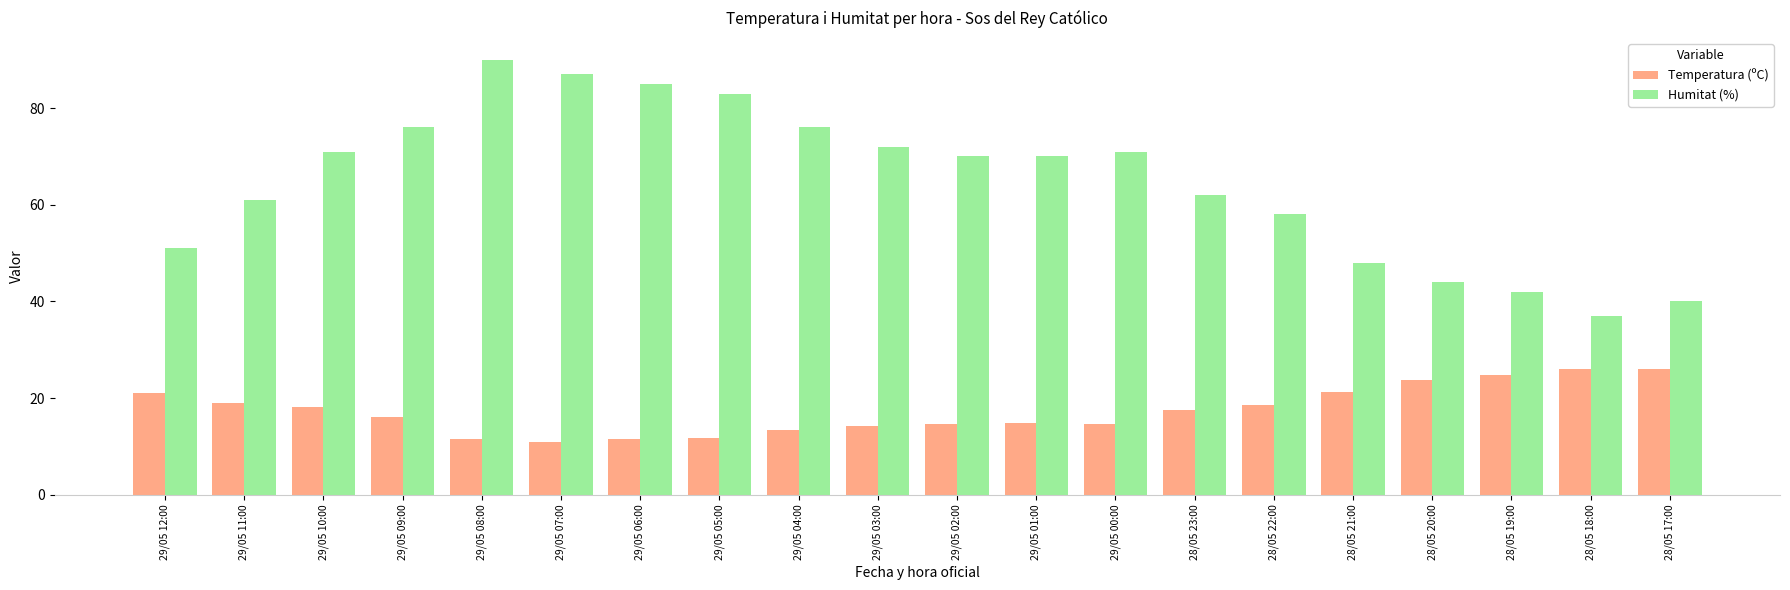

What is the greatest value displayed?

90.0